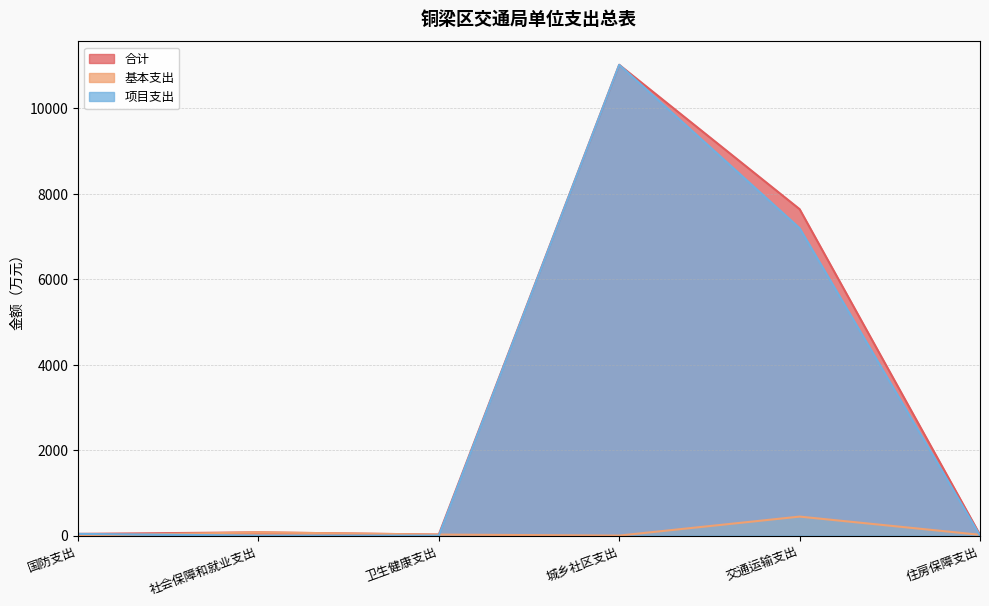

The value of 基本支出 at 城乡社区支出 is -186.3. True or false?

False